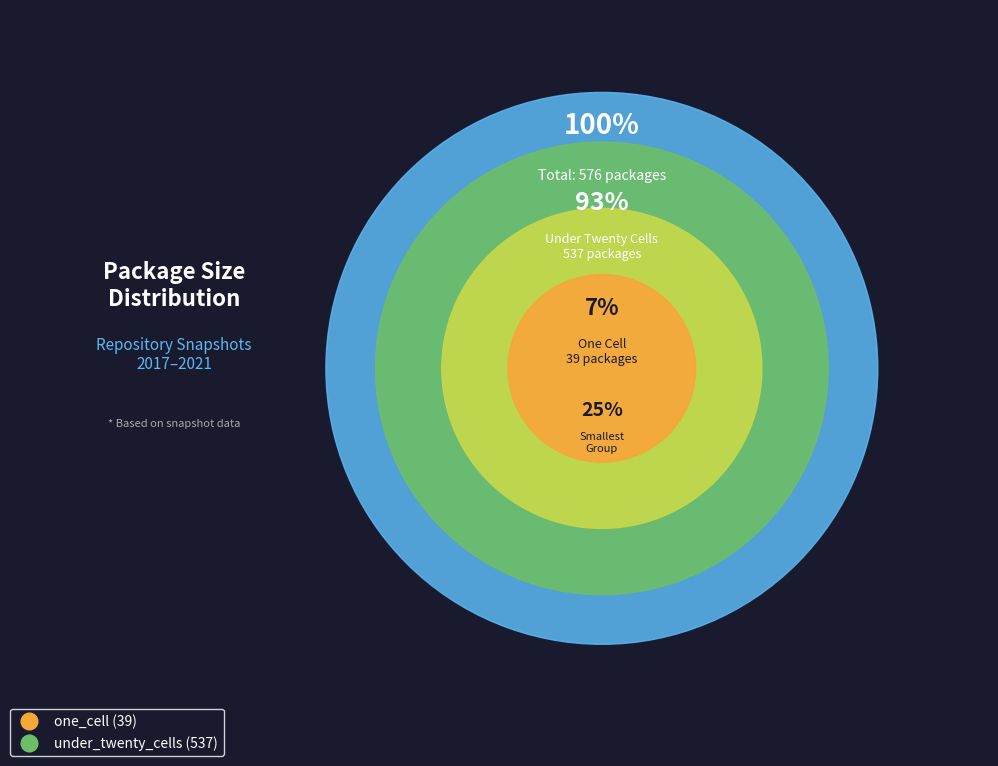

To the nearest percent, what percentage of the pie is one_cell?

7%